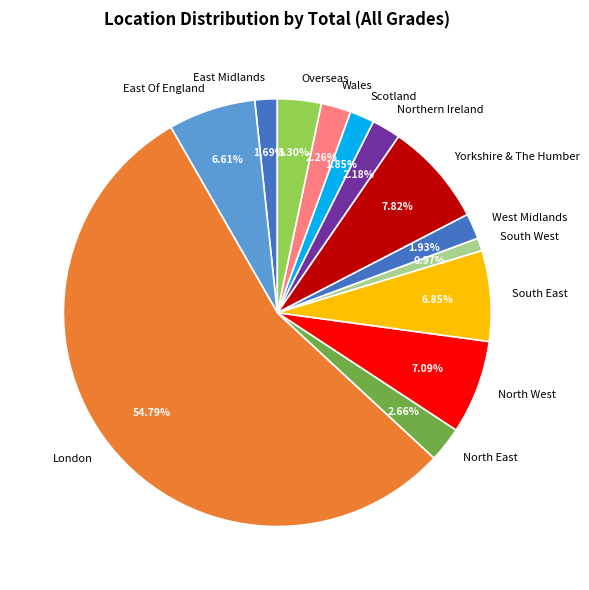

Which category has the biggest portion of the pie?

London